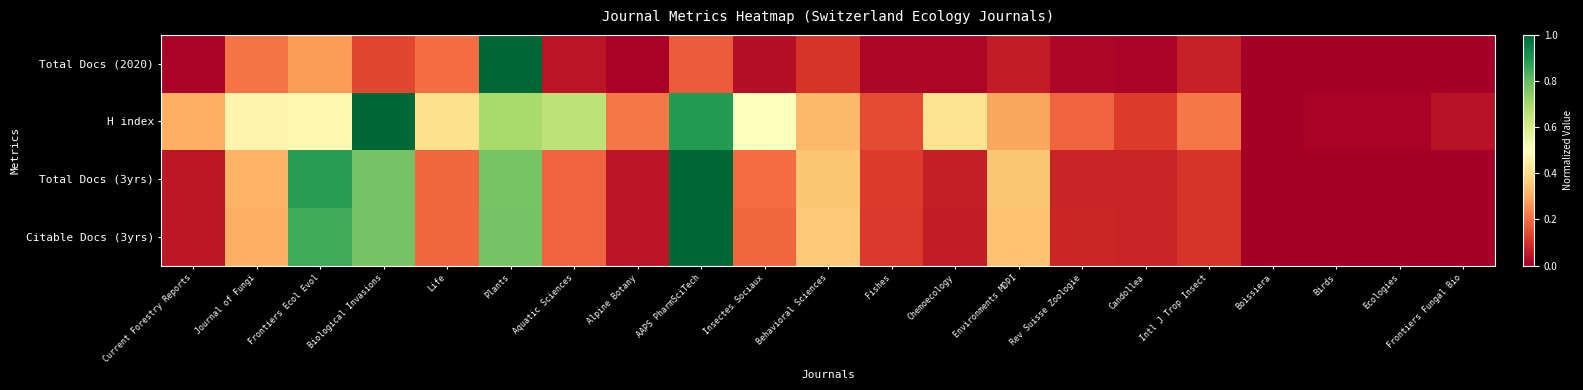

List the series in order of their peak value, lowest first.

Total Docs (2020), H index, Total Docs (3yrs), Citable Docs (3yrs)